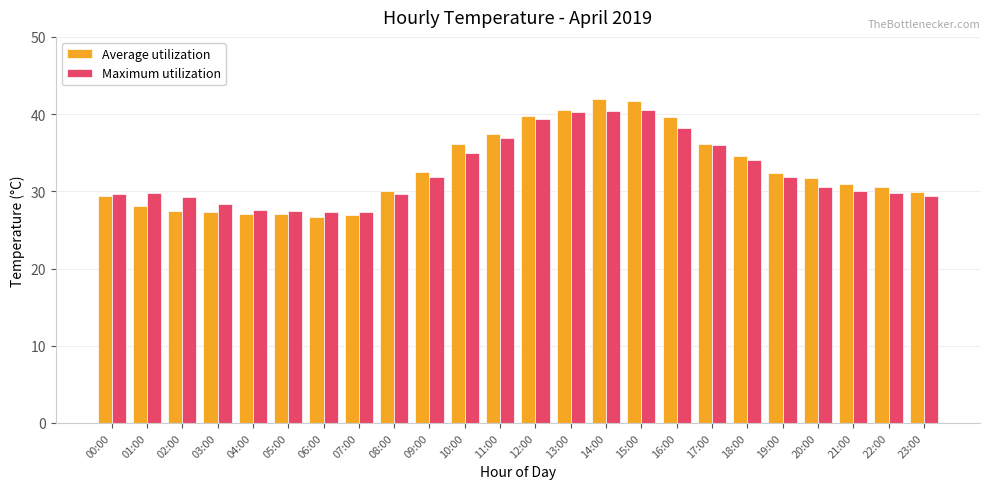

What is the difference between the second highest and second lowest values in the Average utilization series?

14.8